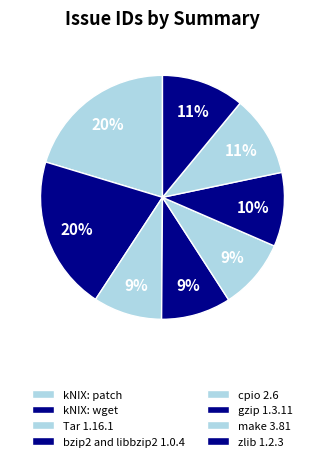

To the nearest percent, what percentage of the pie is Tar 1.16.1?

9%